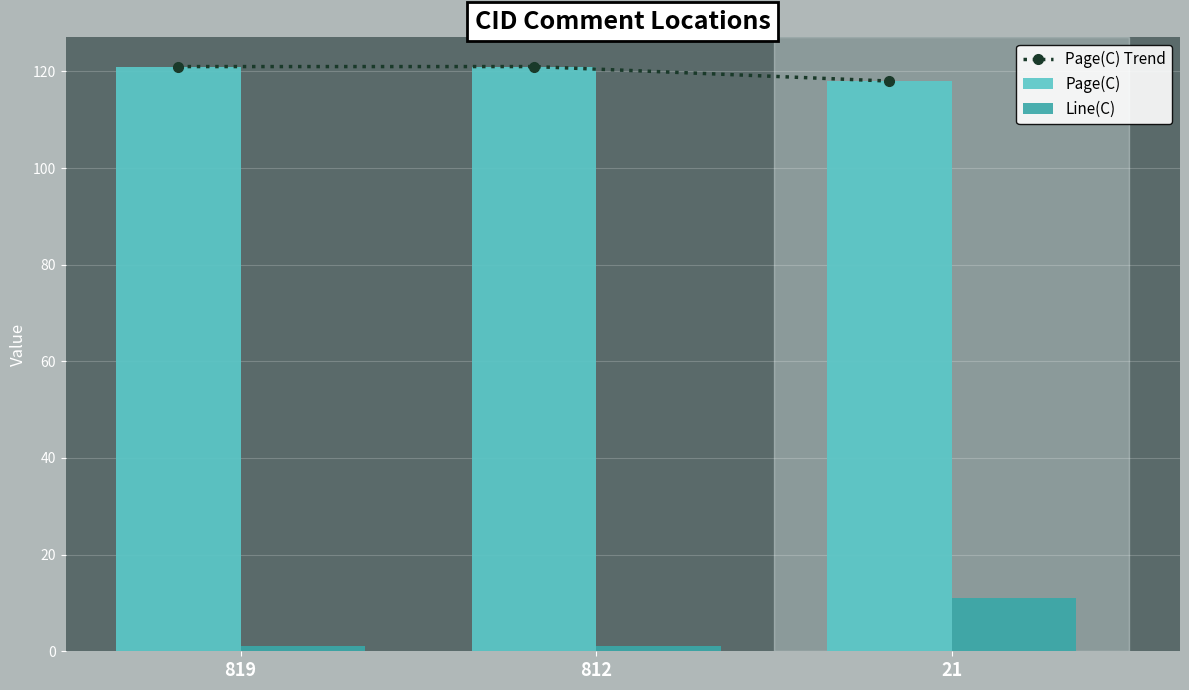

At 812, list the series in order from smallest to largest.

Line(C), Page(C) Trend, Page(C)